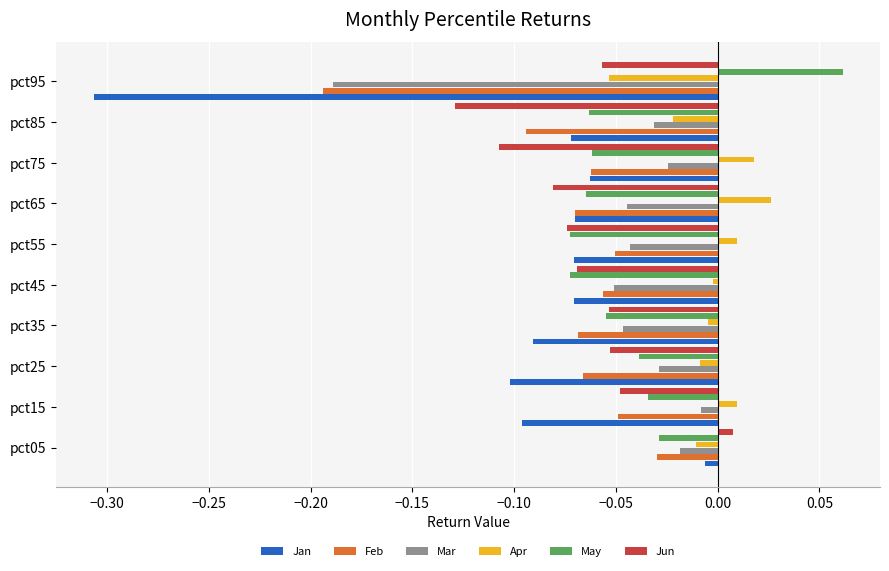

What is the spread (max minus min) of values at pct95?

0.4